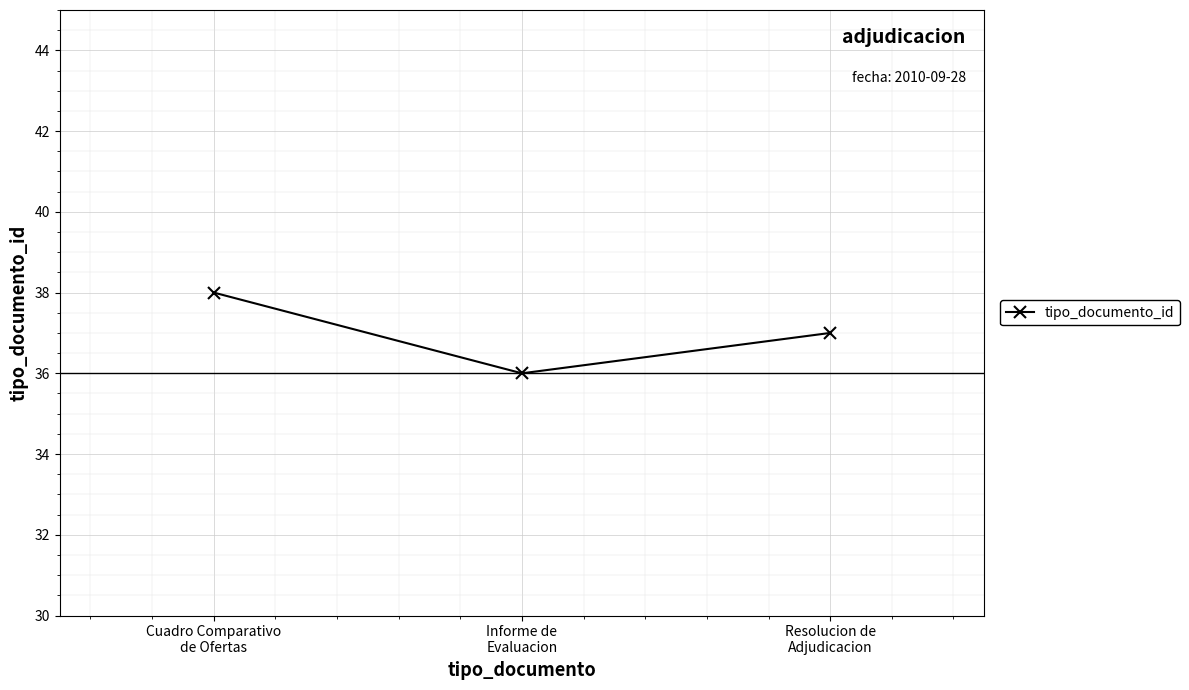

What is the ratio of the value at Resolucion de
Adjudicacion to the value at Informe de
Evaluacion?

1.0